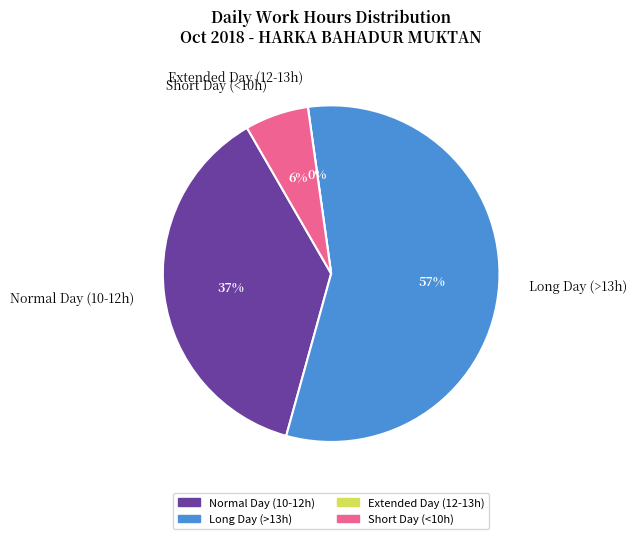

Is the sum of 24 and 12 greater than half?

No